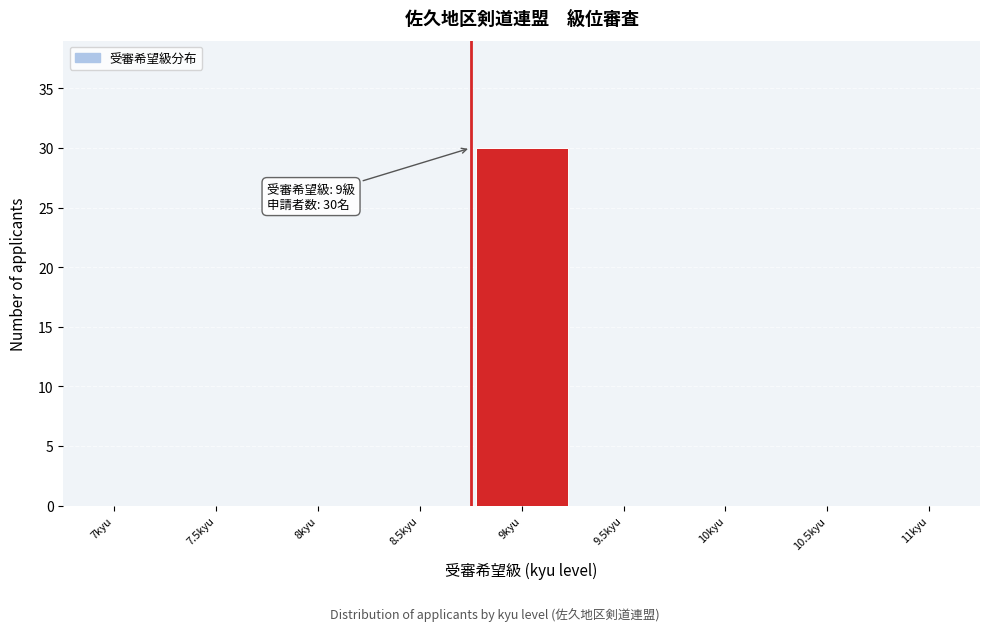

Reading left to right, extract all data points from this chart.

7kyu=0	7.5kyu=0	8kyu=0	8.5kyu=0	9kyu=30	9.5kyu=0	10kyu=0	10.5kyu=0	11kyu=0